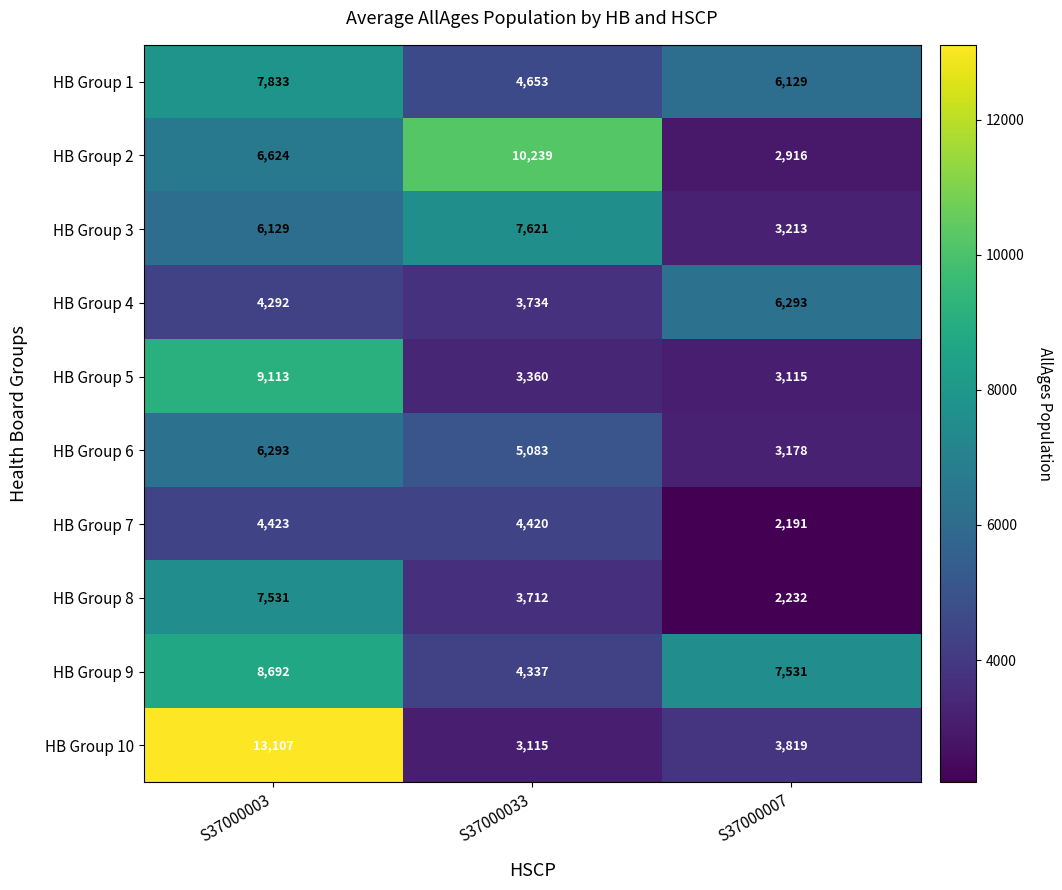

Where does the HB Group 5 series first go above 3360?

S37000003